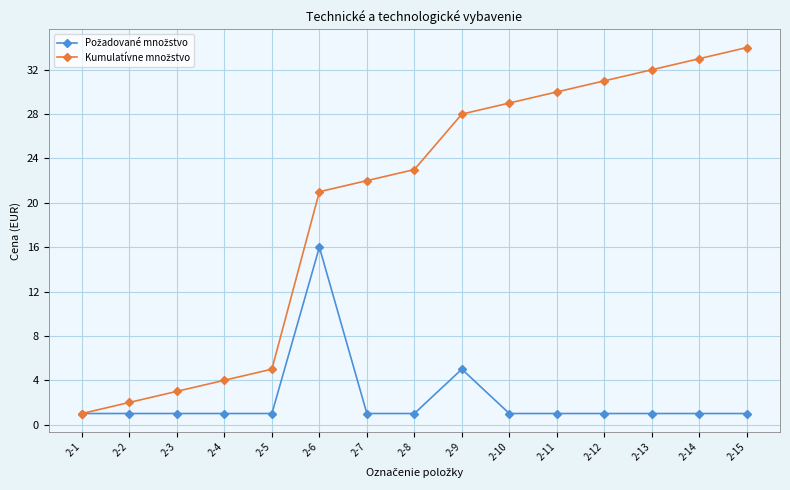

At which category does the chart reach its peak across all series?

2-15